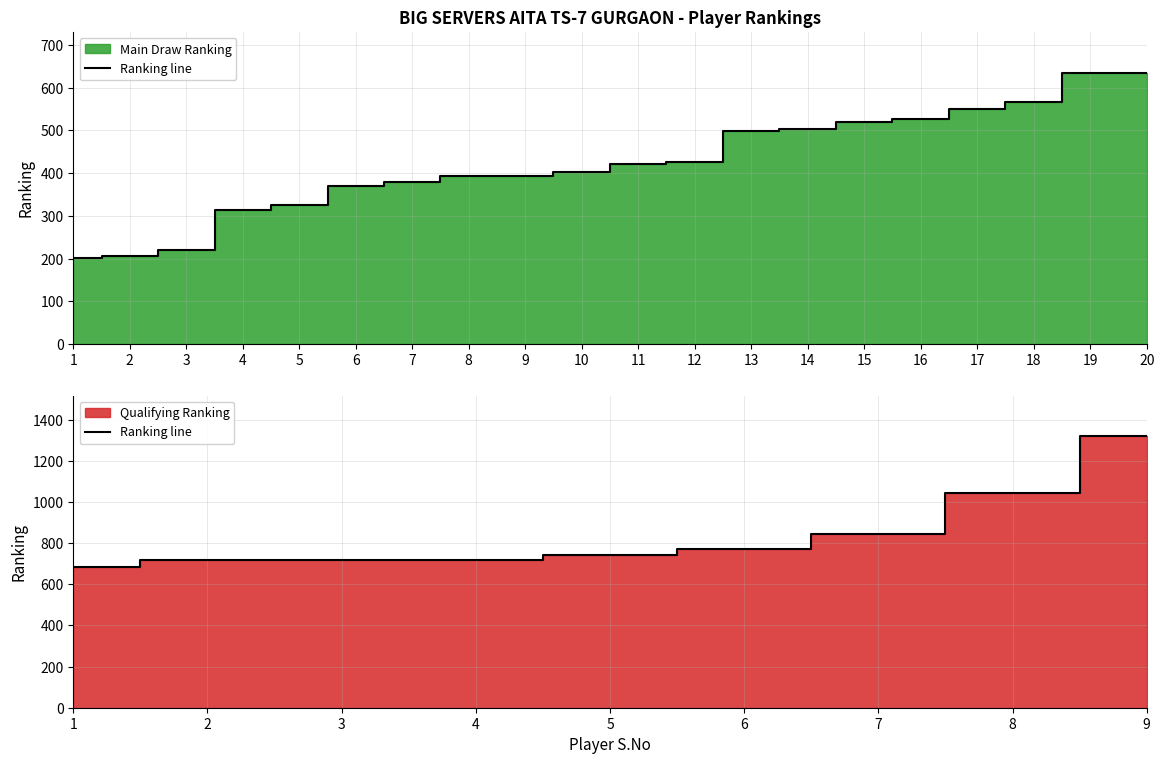

True or false: the data shows 716 at 4.

True